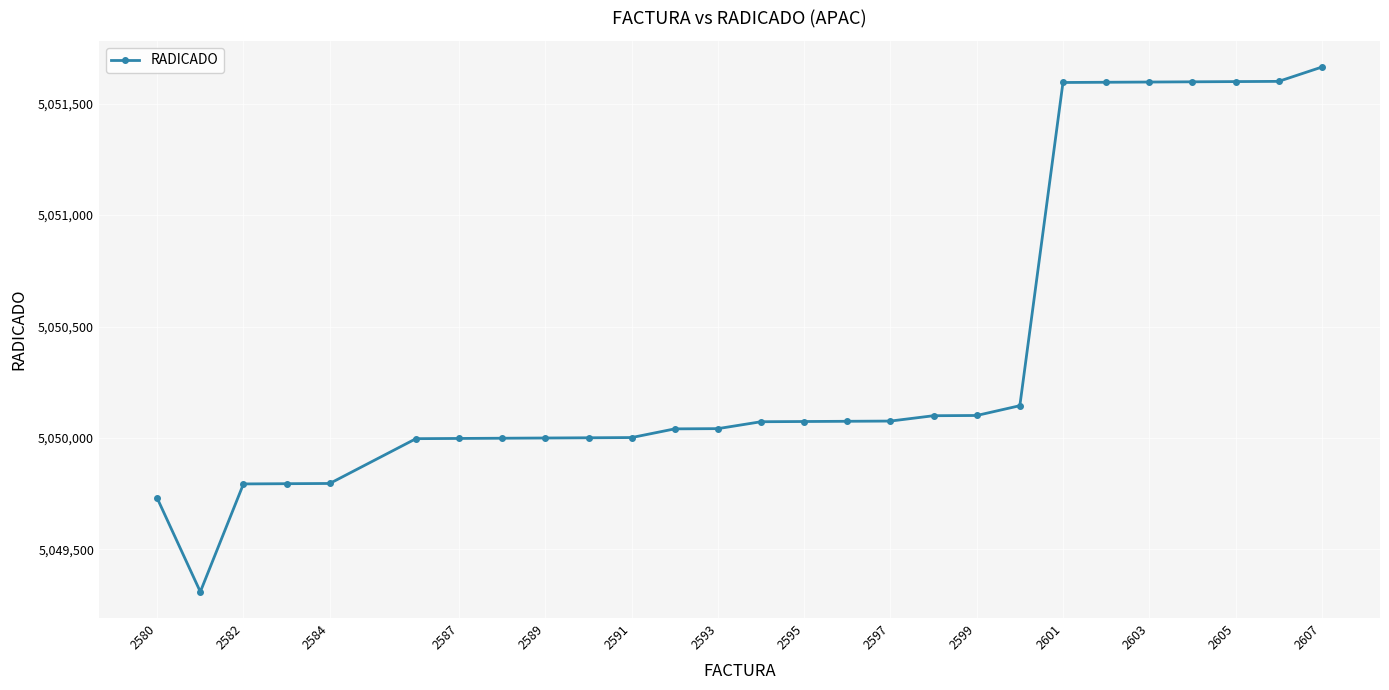

What is the difference between the second highest and second lowest values?

1870